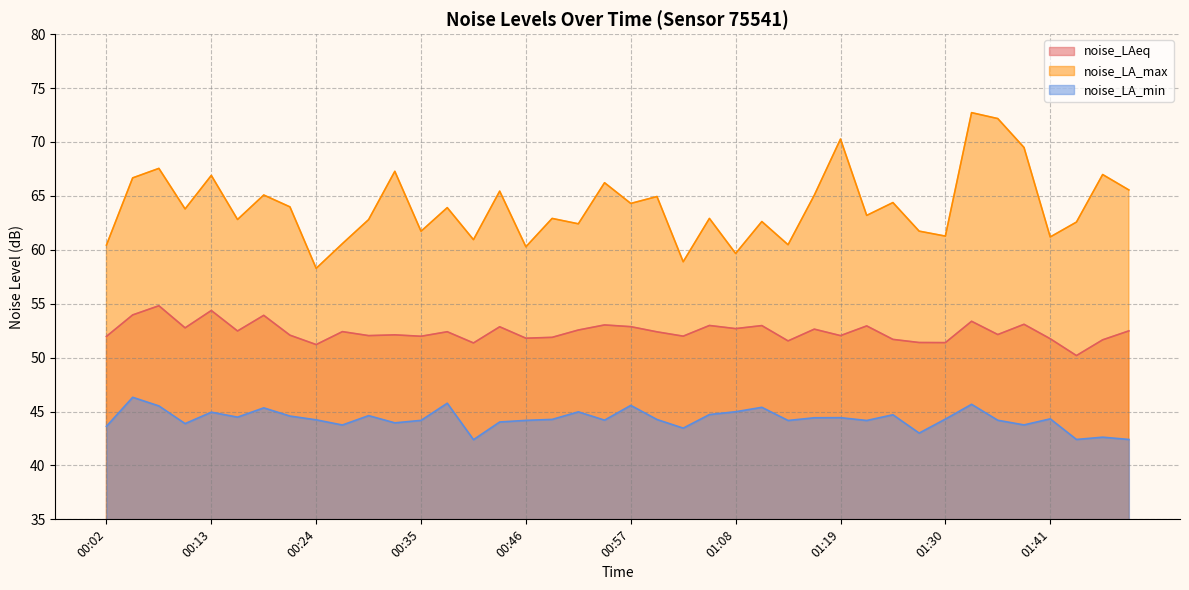

How many data points does each series have?

40